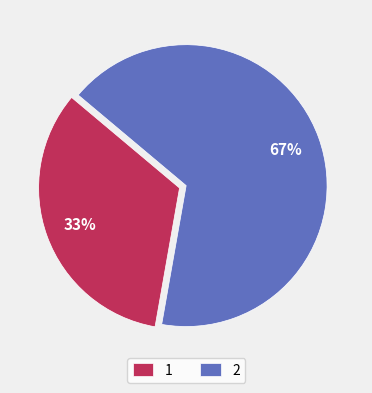

Which category has the biggest portion of the pie?

2